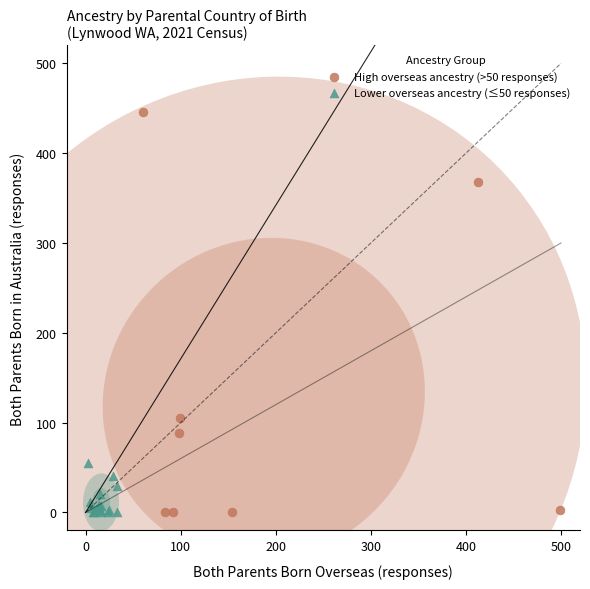

Which series reaches the maximum Y coordinate?

High overseas ancestry (>50 responses)